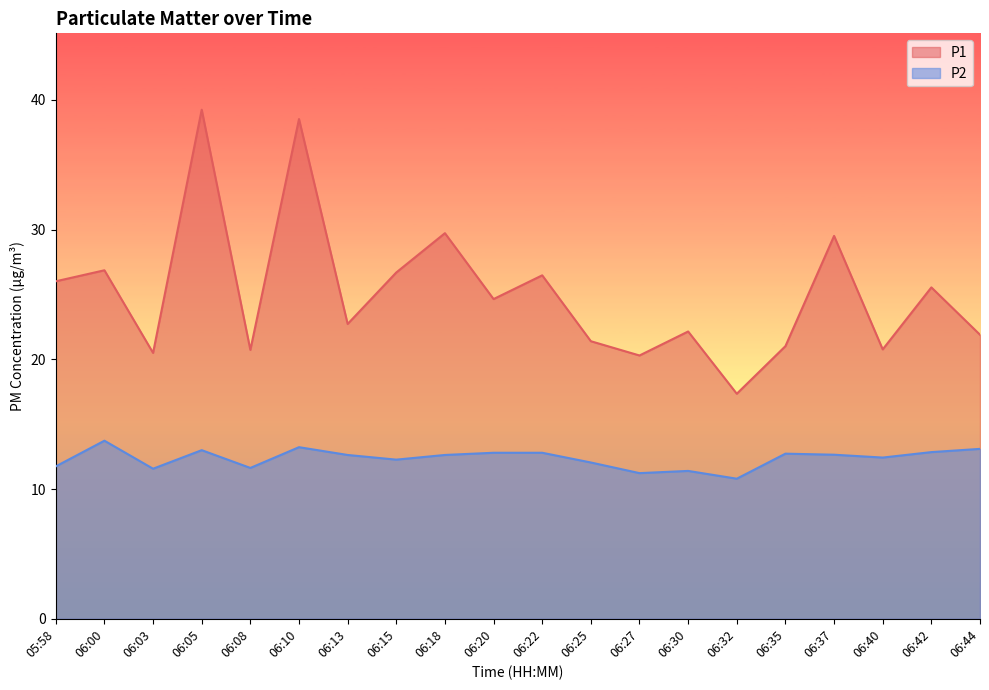

What is the minimum value for P2?

10.8